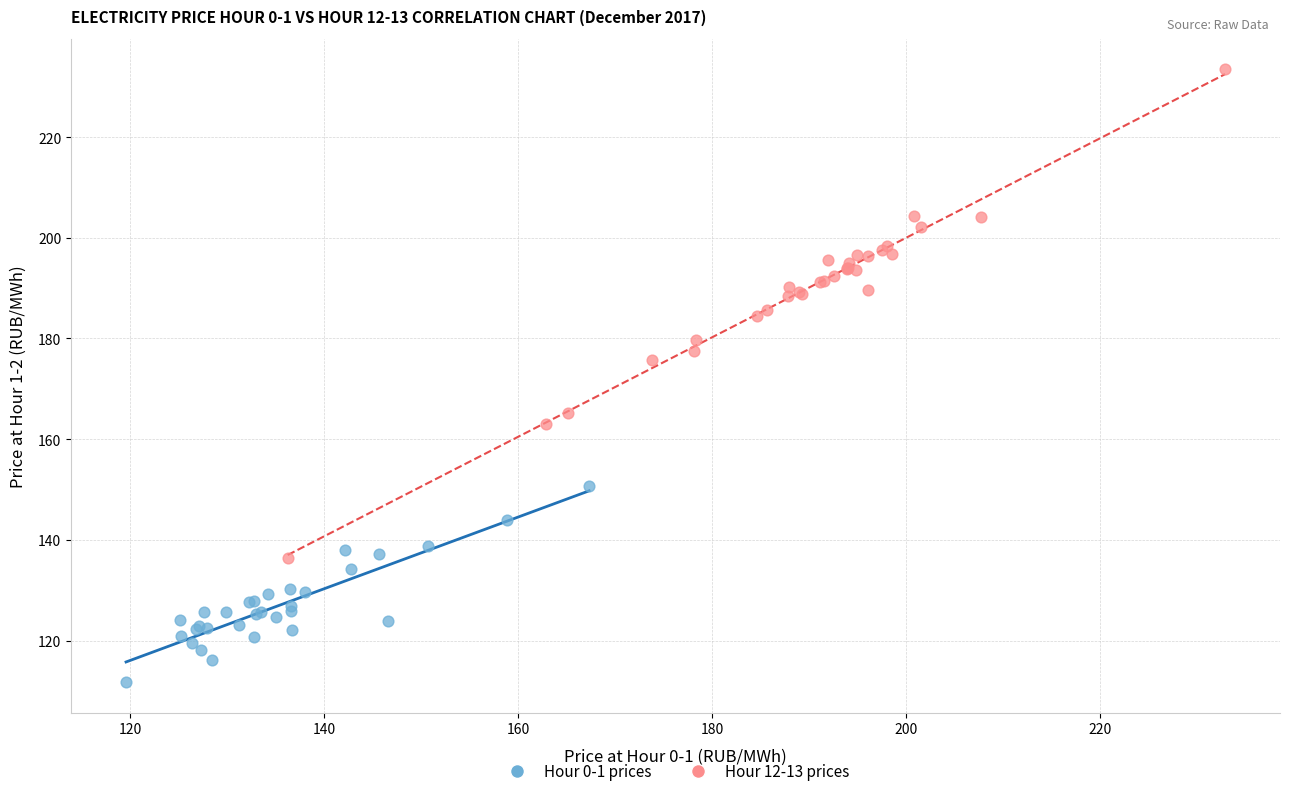

Which series contains the lowest Y value?

Hour 0-1 prices